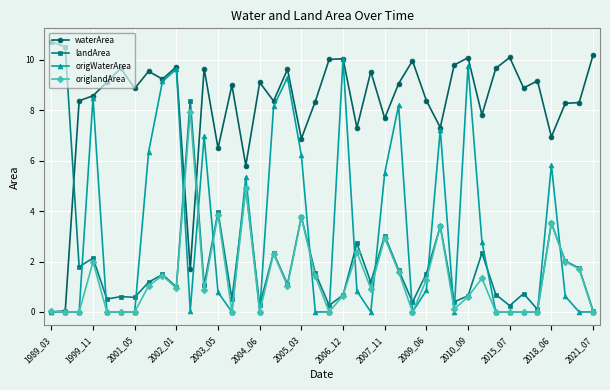

True or false: origlandArea has more than 2 interior local peaks.

True